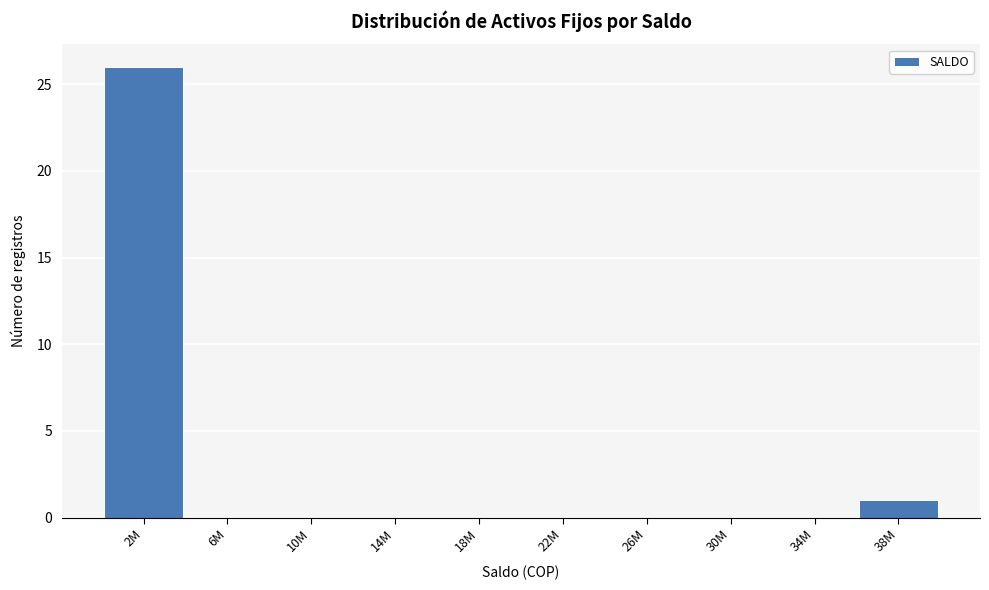

Reading left to right, transcribe all the data shown in this chart.

2M=26	6M=0	10M=0	14M=0	18M=0	22M=0	26M=0	30M=0	34M=0	38M=1